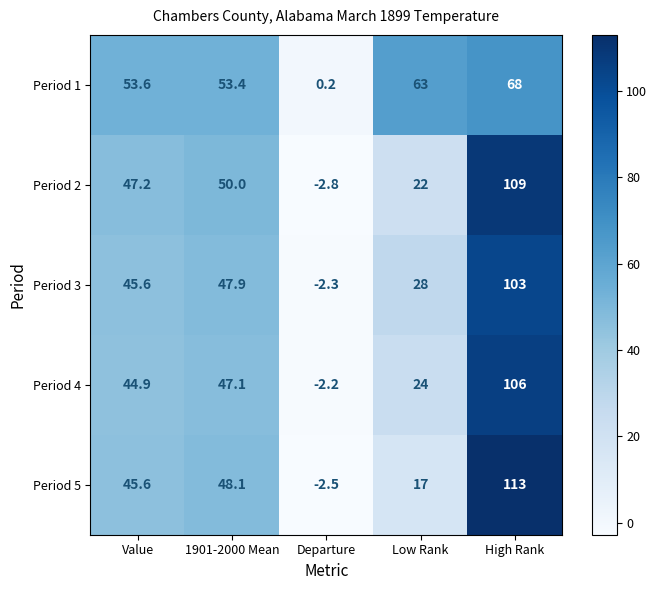

What is the lowest value of the Period 2 series?

-2.8